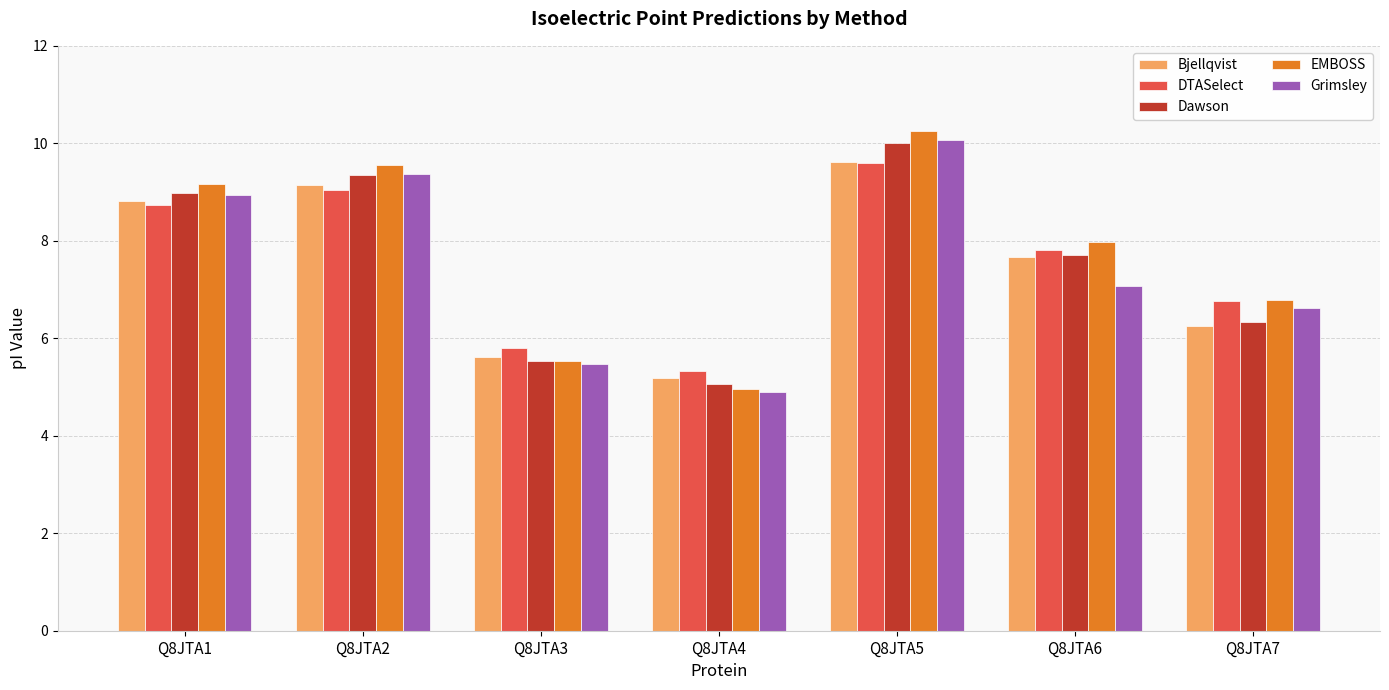

Is it true that Dawson equals 9.4 at Q8JTA2?

True